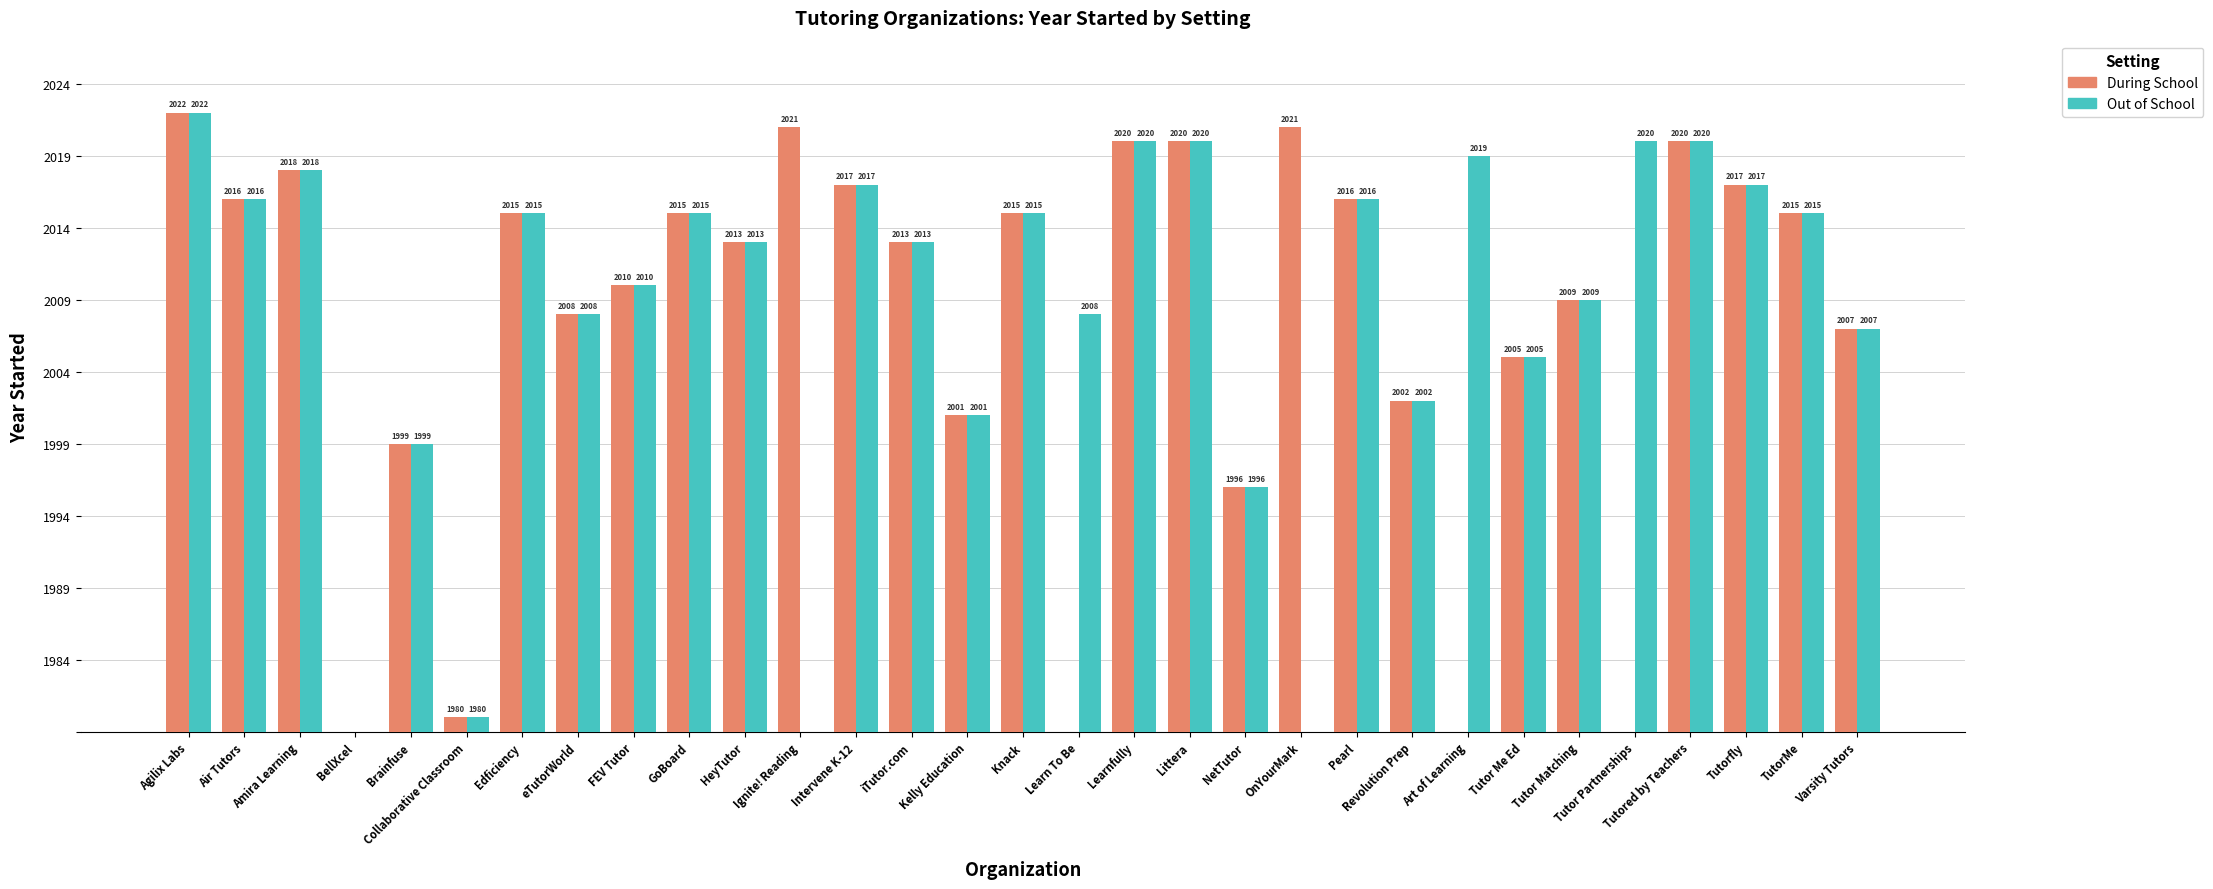

What are all the series names shown in the legend?

During School, Out of School